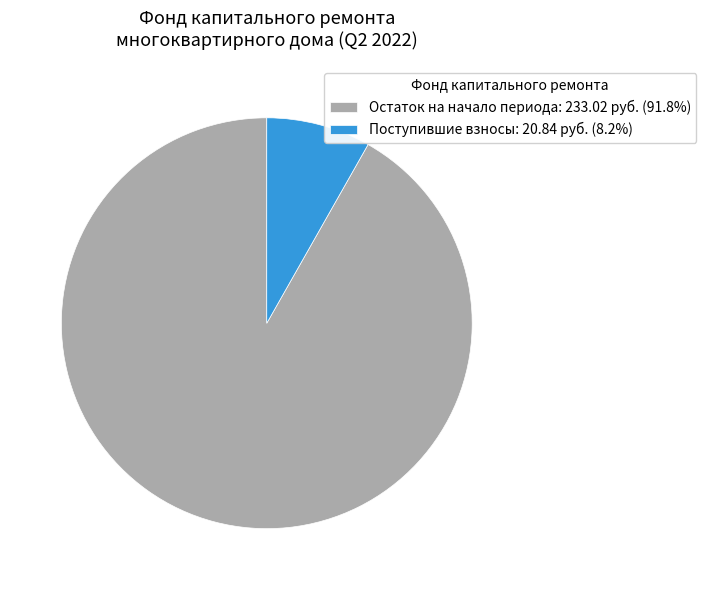

Do Поступившие взносы: 20.84 руб. (8.2%) and Остаток на начало периода: 233.02 руб. (91.8%) together represent more than half of the pie?

Yes